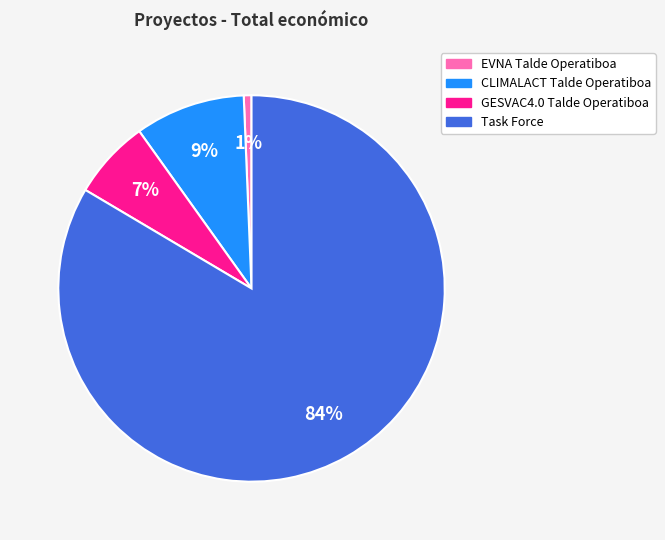

Which has a higher value, GESVAC4.0 Talde Operatiboa or EVNA Talde Operatiboa?

GESVAC4.0 Talde Operatiboa